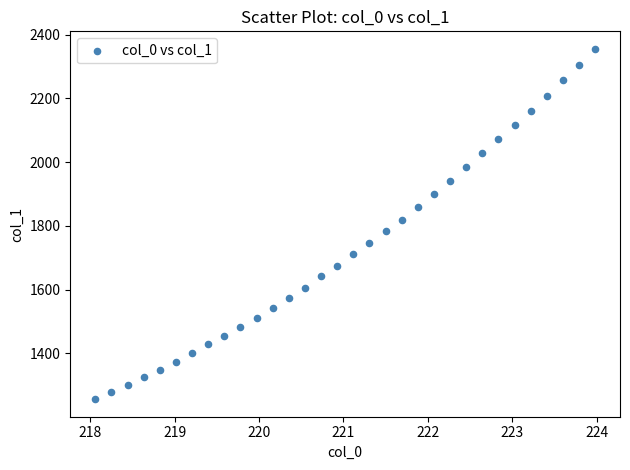

What is the range of X values (max minus min)?

5.9